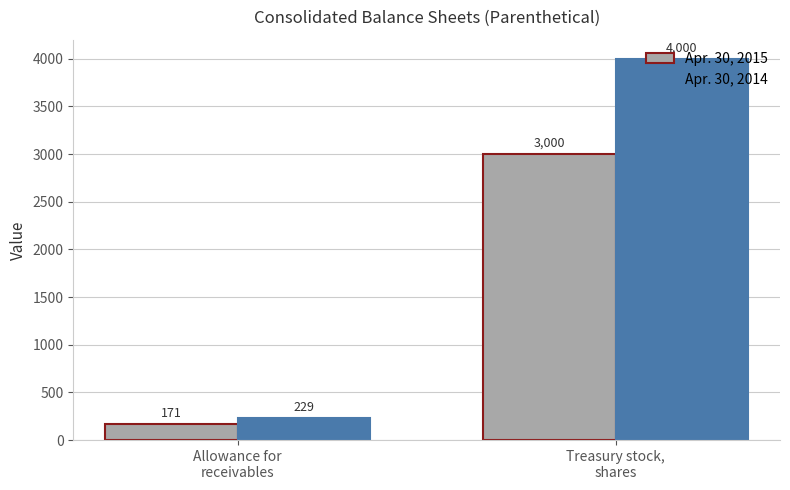

What is the difference between the maximum and minimum values in the Apr. 30, 2014 series?

3771